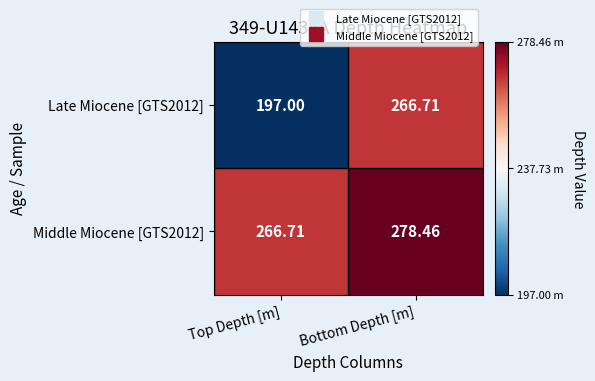

List the labels in order of Middle Miocene [GTS2012] value, largest first.

Bottom Depth [m], Top Depth [m]